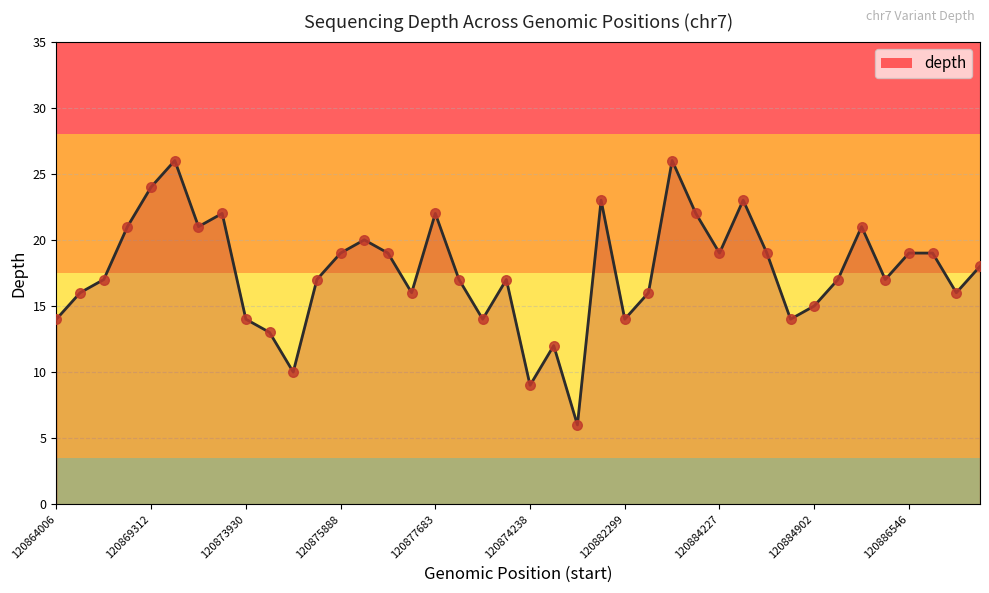

What is the greatest value displayed?

26